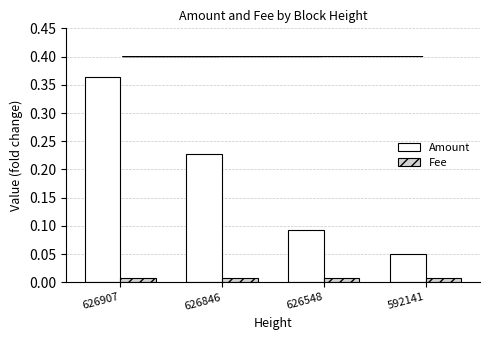

At how many categories does at least one series exceed 0?

4